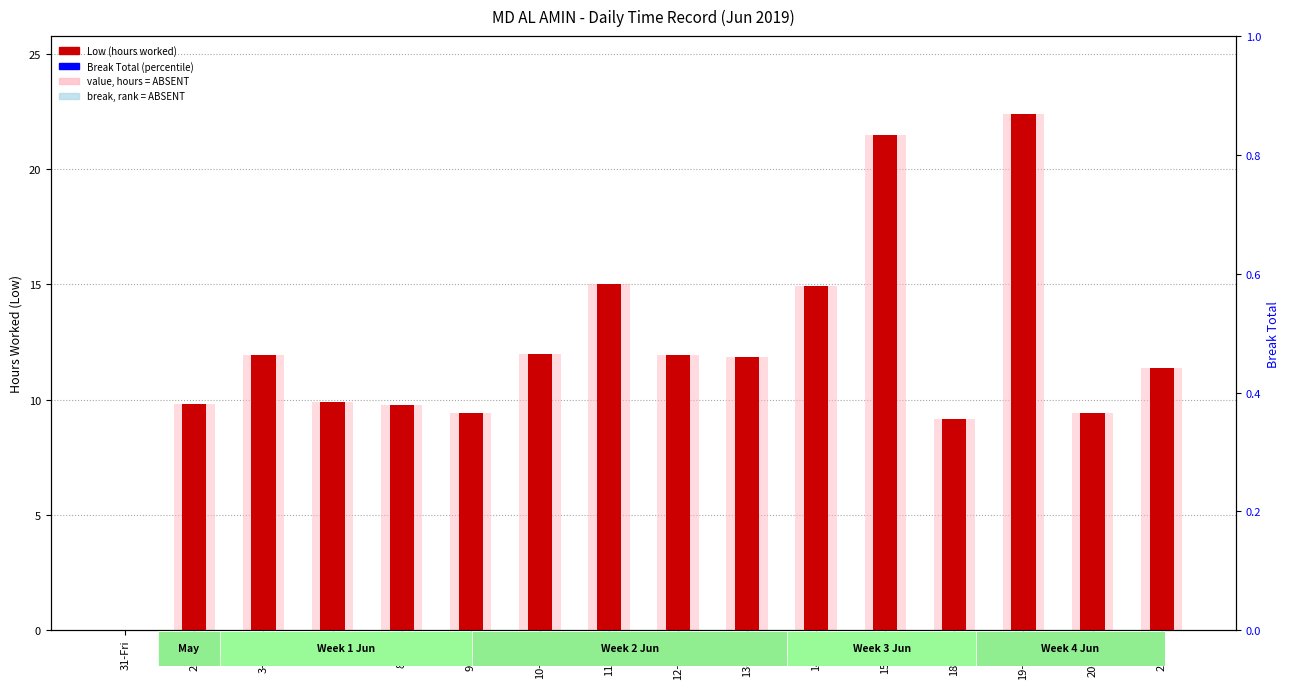

Which series changed the most between 2-Sun and 10-Mon?

Low (hours worked)